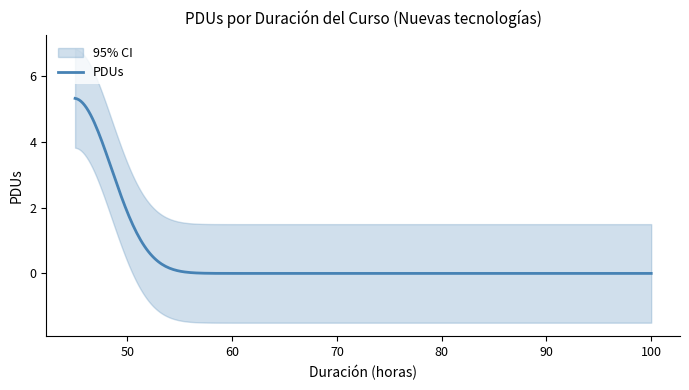

Is it true that the value at 45 is -4?

False